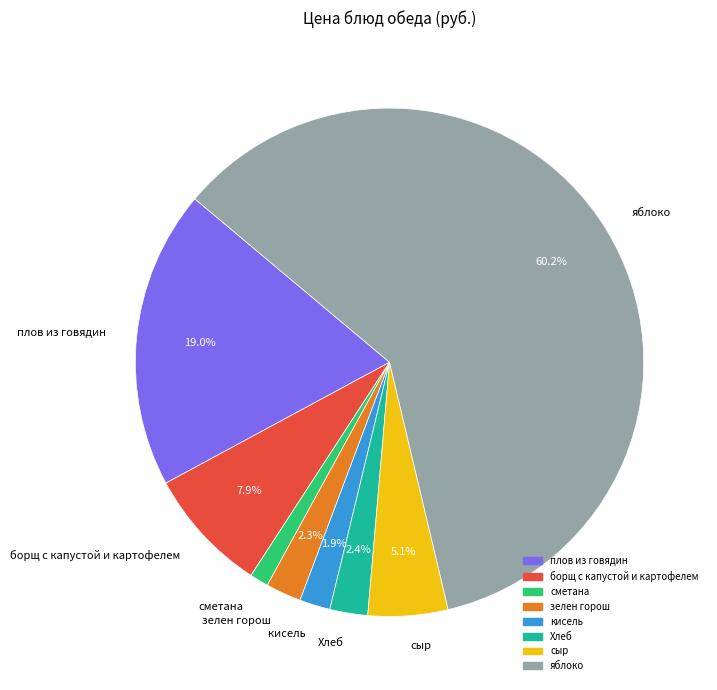

What percentage is the сметана slice, to the nearest percent?

1%